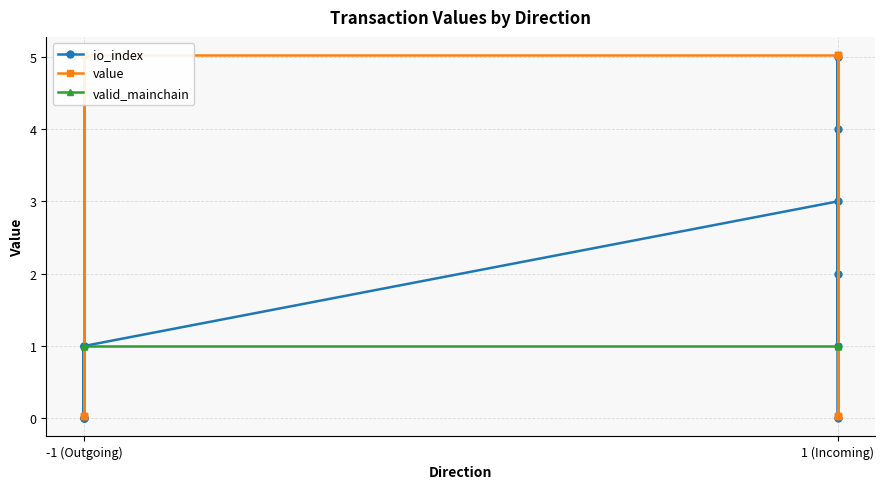

What is the label of the 1st point from the left?

-1 (Outgoing)